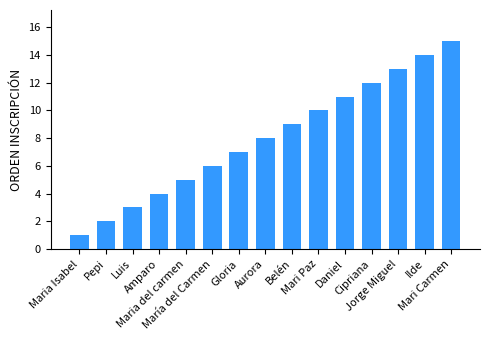

Count the number of data series in this chart.

1